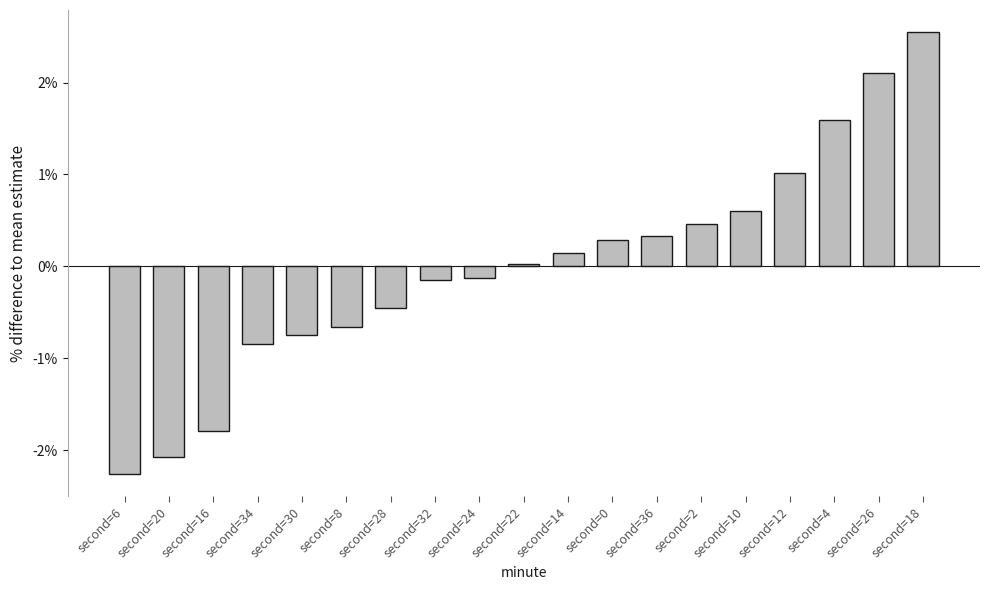

Which category has the lowest value across all series?

second=6